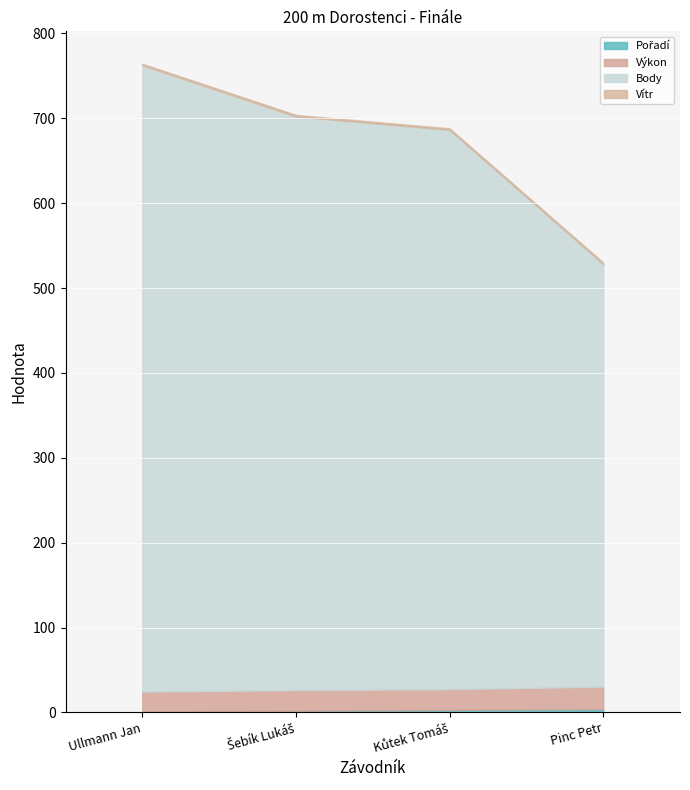

How many data points in Body are above 676?

1